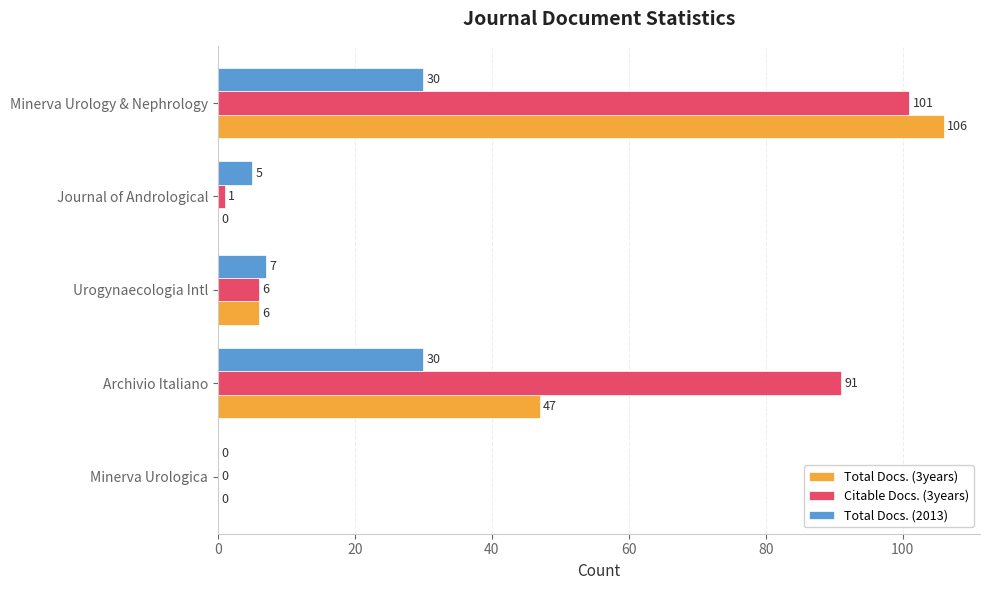

At which category is the sum across all series the highest?

Minerva Urology & Nephrology